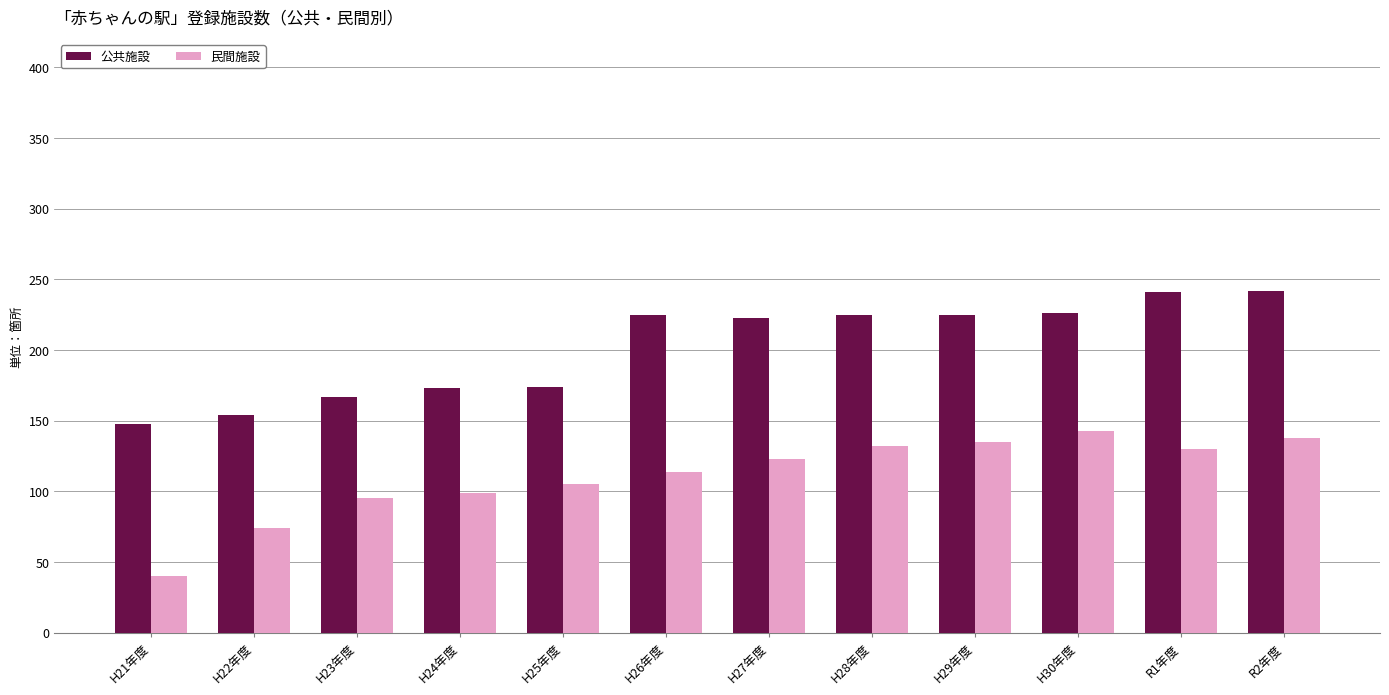

What is the label of the 2nd bar from the right?

R1年度